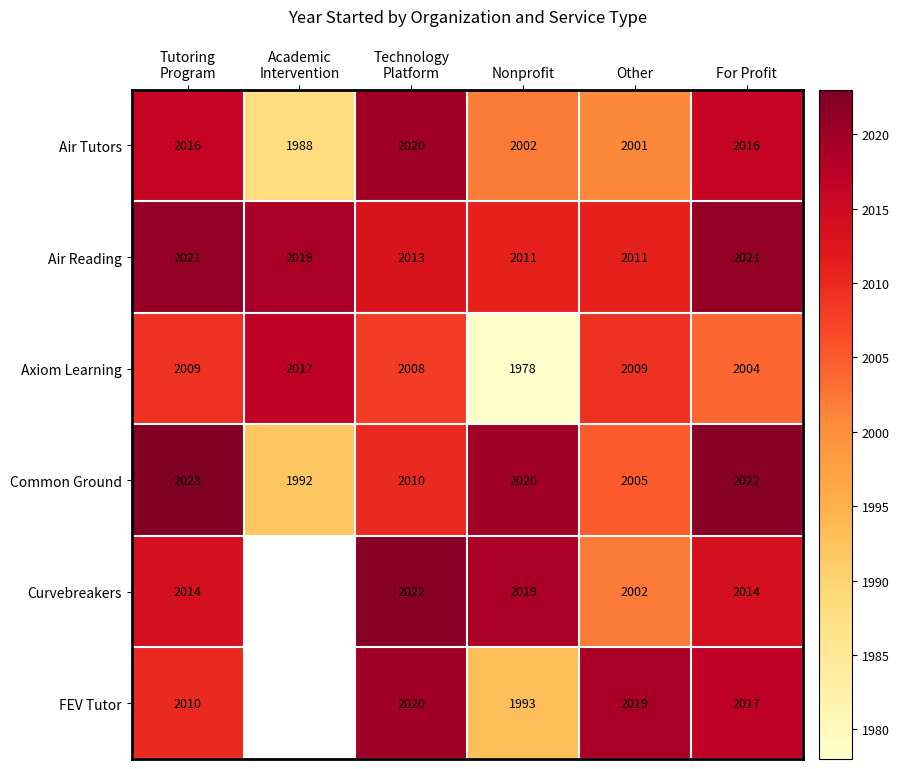

At Nonprofit, list the series in order from largest to smallest.

Common Ground, Curvebreakers, Air Reading, Air Tutors, FEV Tutor, Axiom Learning